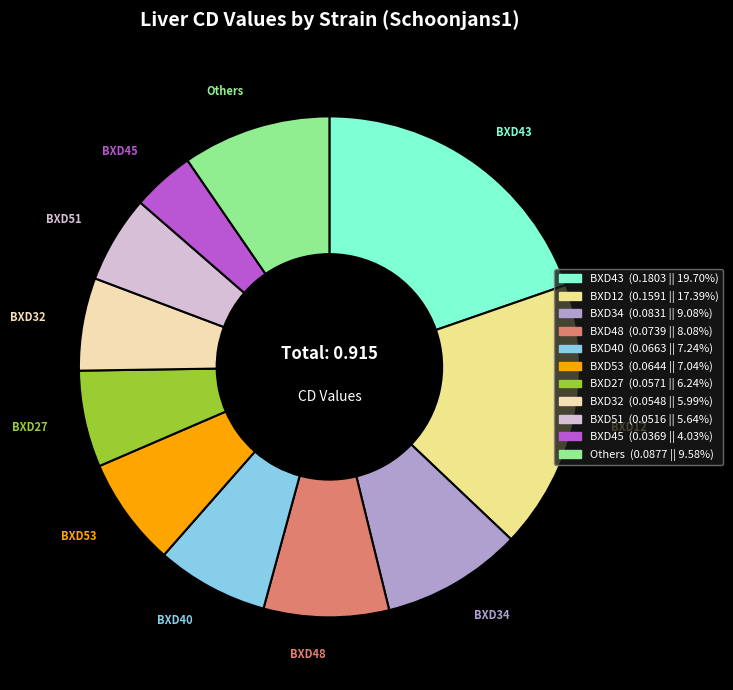

Is there a majority slice in this chart?

No